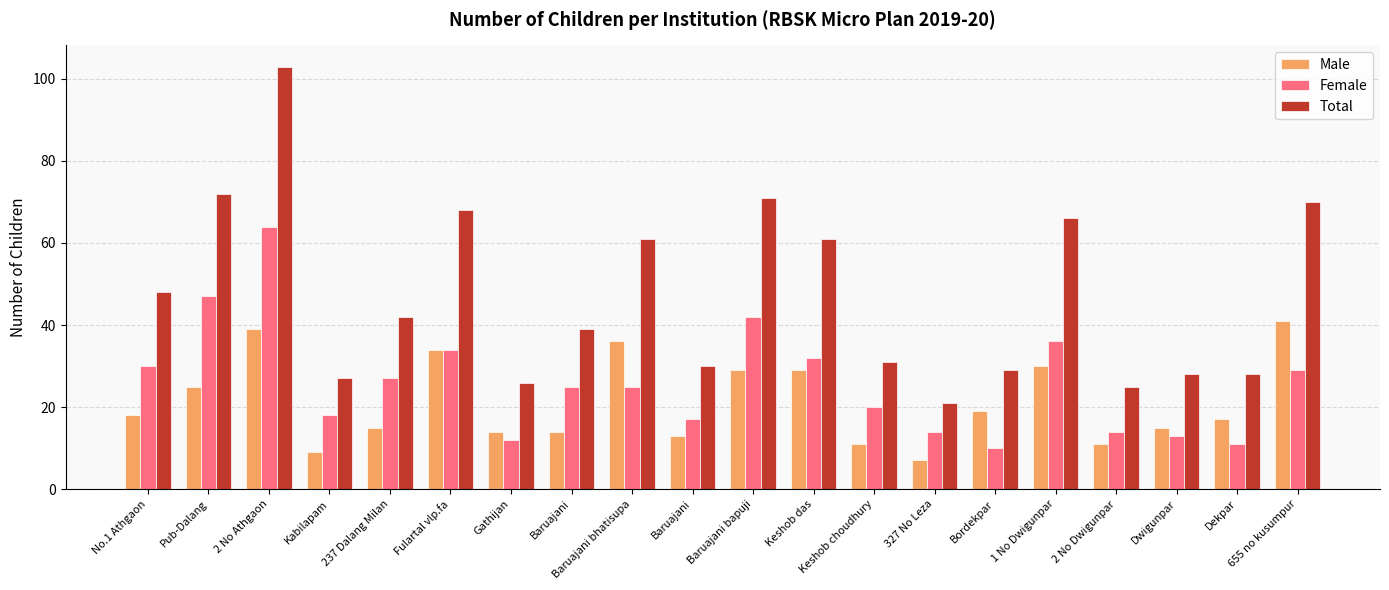

Is it true that Total equals 29 at Bordekpar?

True